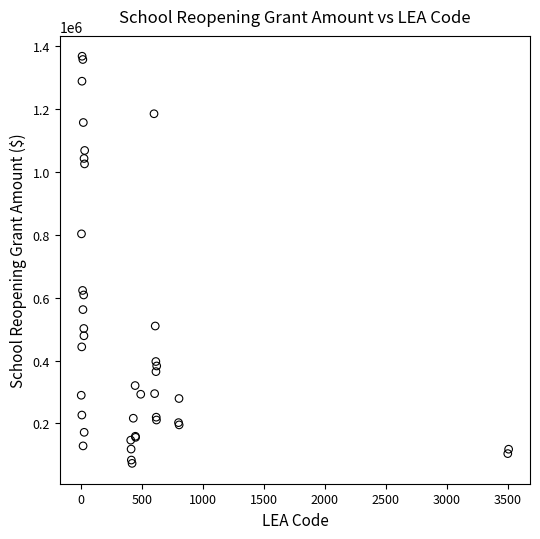

What Y value in the scatter plot is closest to 720675?

803250